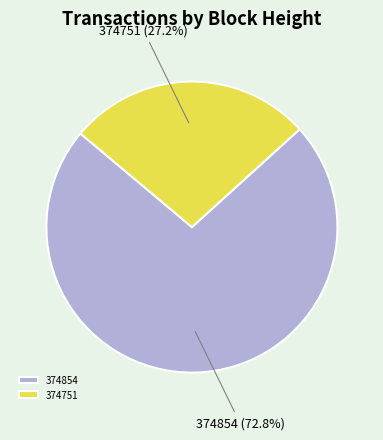

What portion of the pie excludes 374751?

72.8%